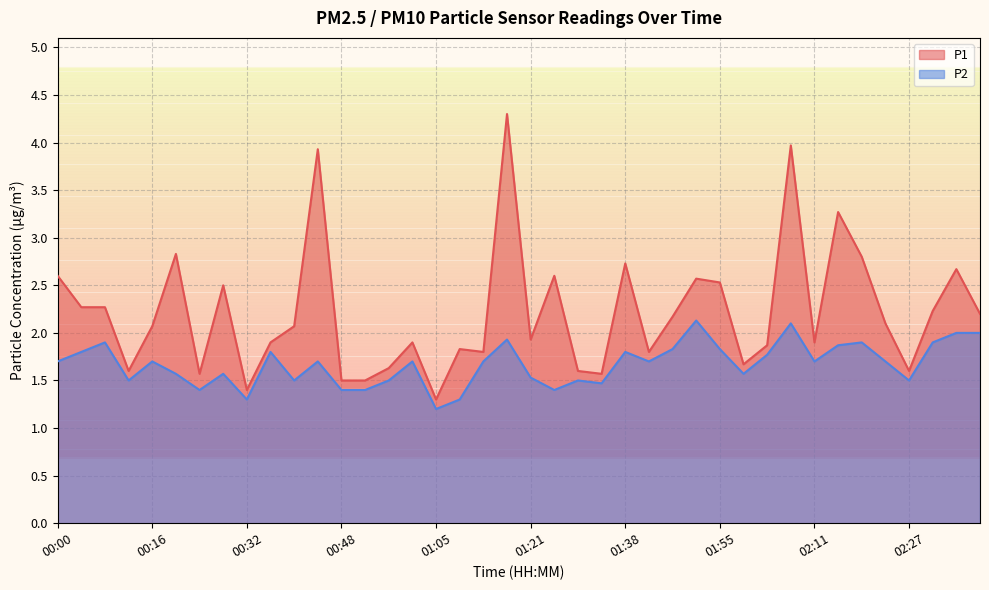

True or false: P1 and P2 cross at least once.

False